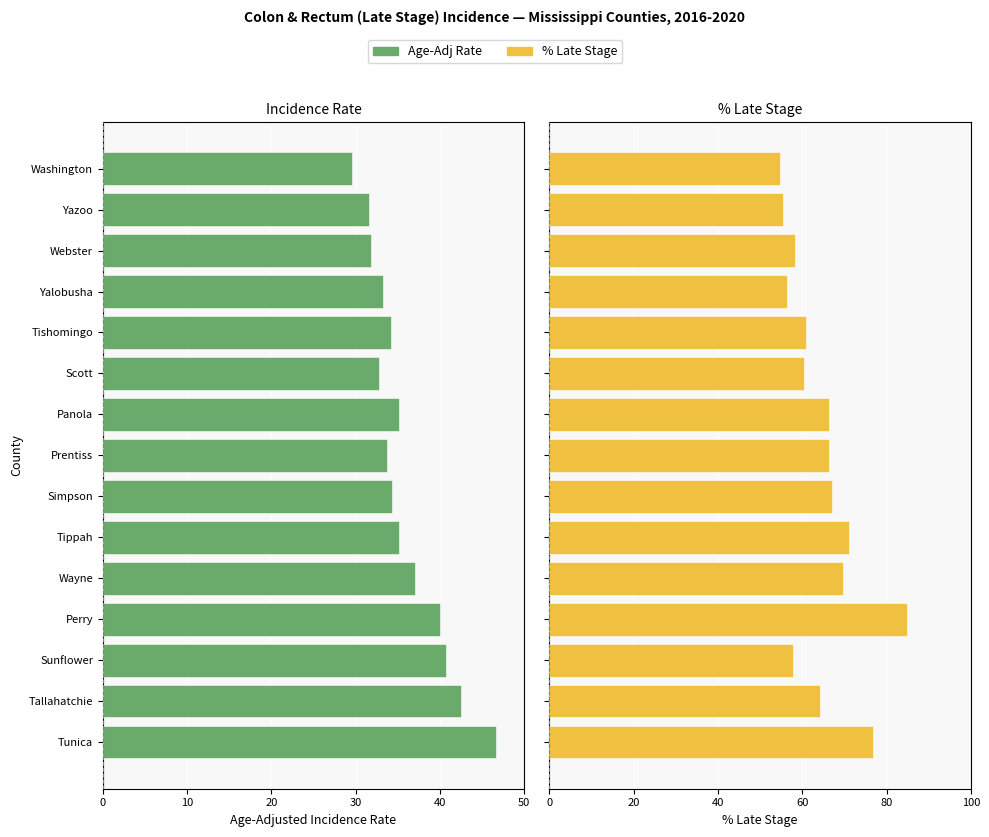

Rank the series by their average value, from highest to lowest.

% Late Stage, Age-Adj Rate